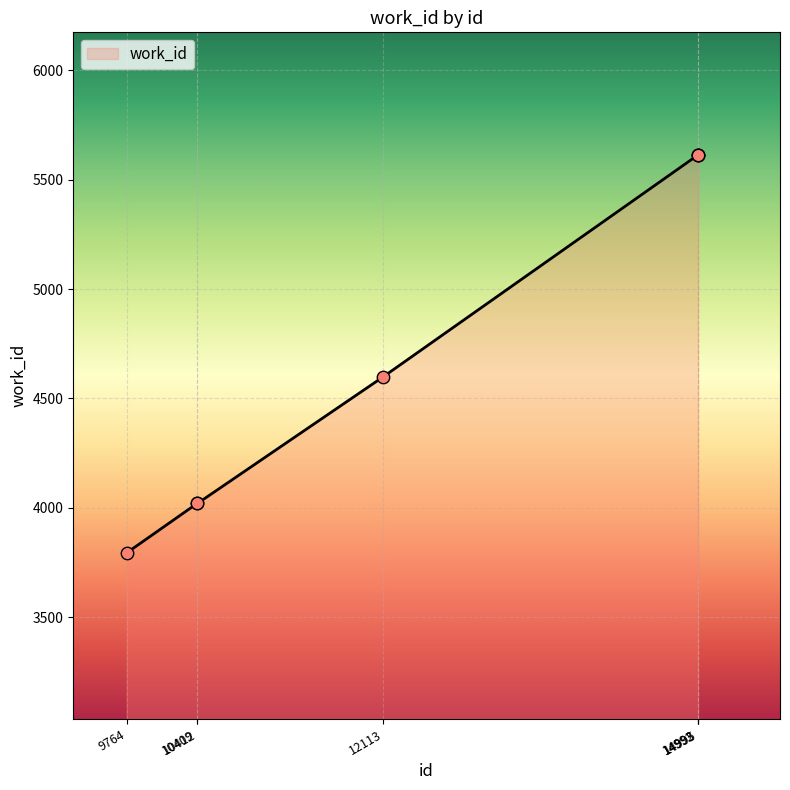

What is the change in value from 10412 to 12113?

+579